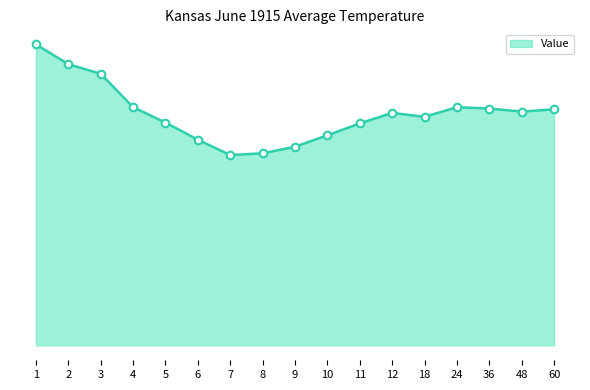

Approximately how many times larger is the value at 48 compared to 1?

0.8